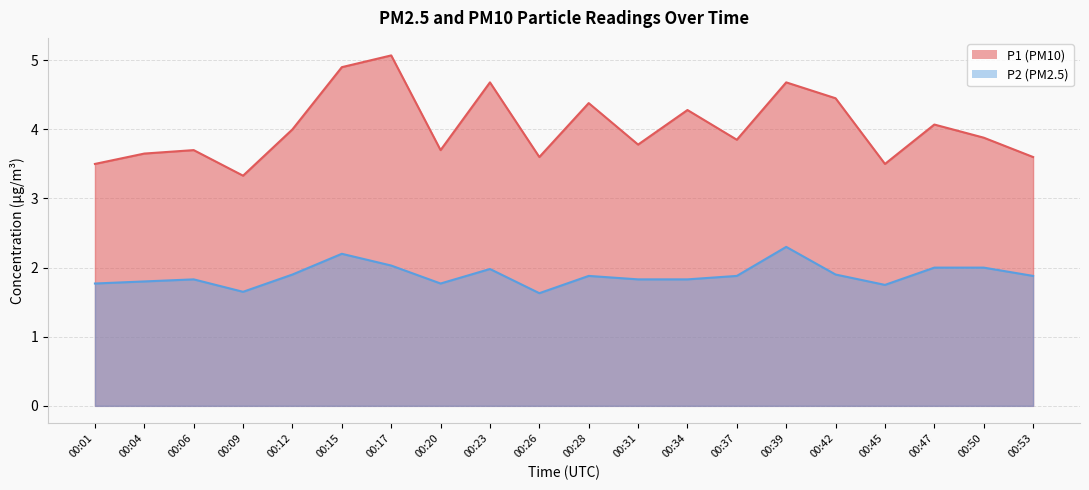

What is the difference between the P1 values at 00:12 and 00:20?

0.3